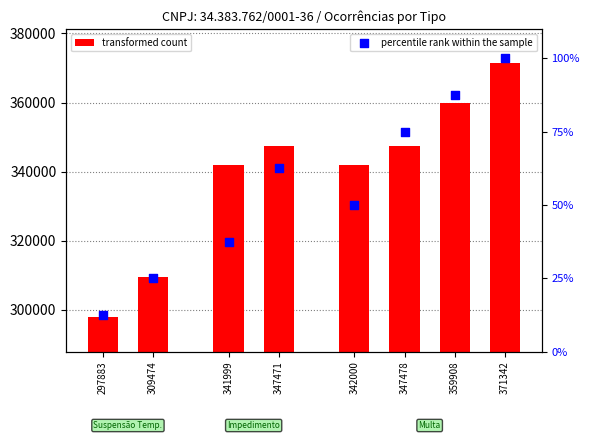

What is the change in value from 342000 to 347478?

+25.0